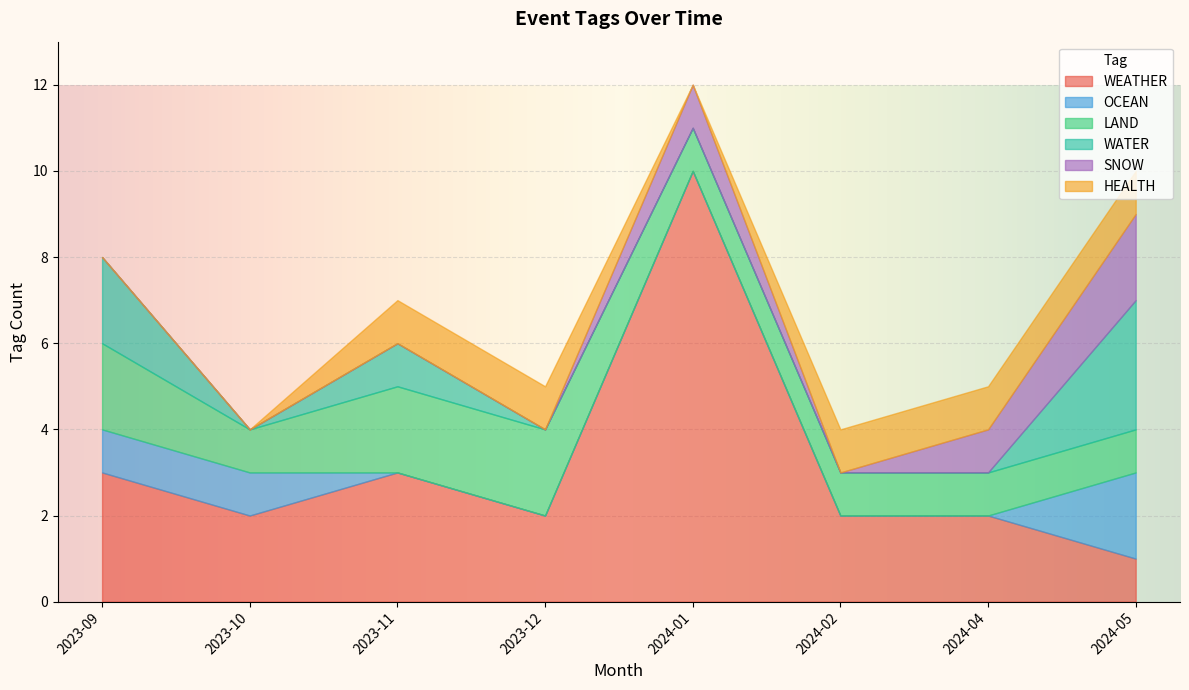

The WEATHER series shows 2 at 2023-10. True or false?

True